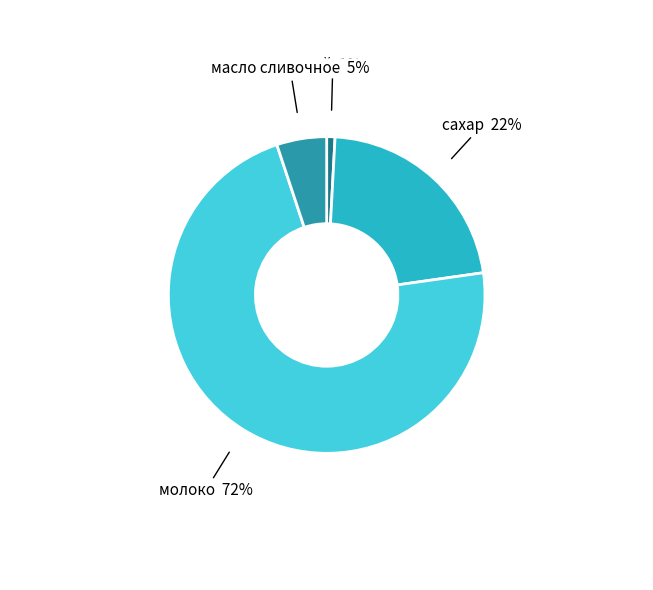

How many segments does this pie chart have?

4